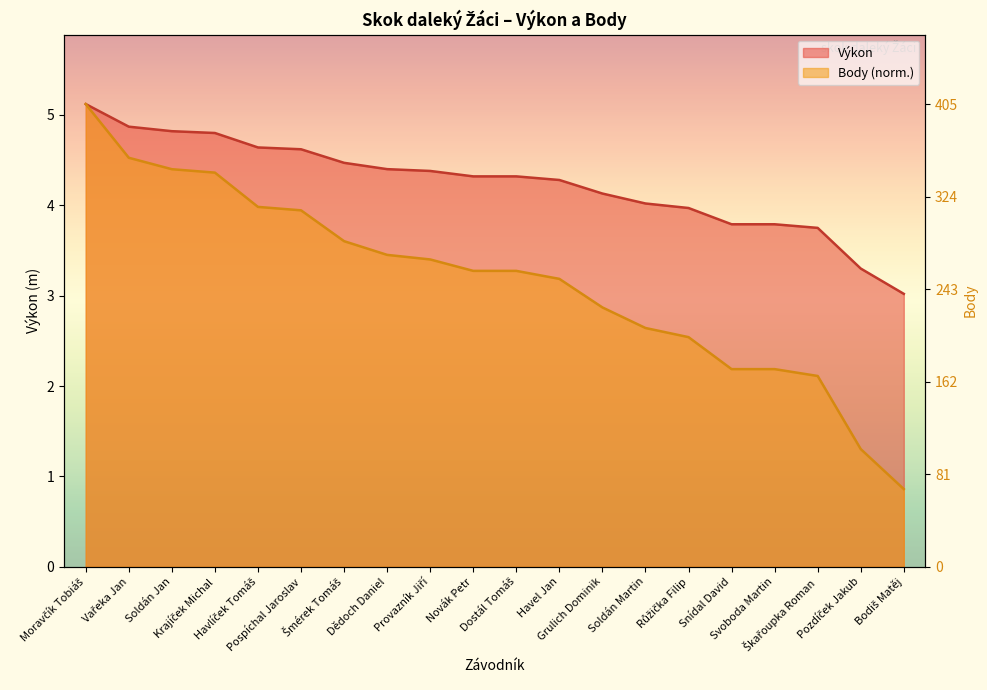

How many values in the Body series exceed 3?

12